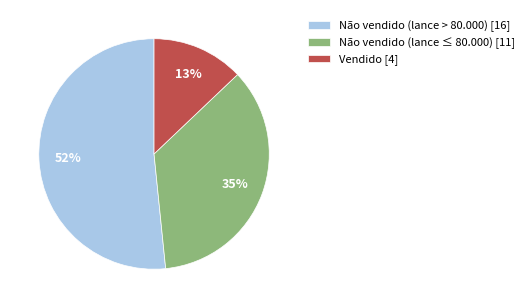

Combined, do Não vendido (lance > 80.000) [16] and Vendido [4] account for over 50%?

Yes